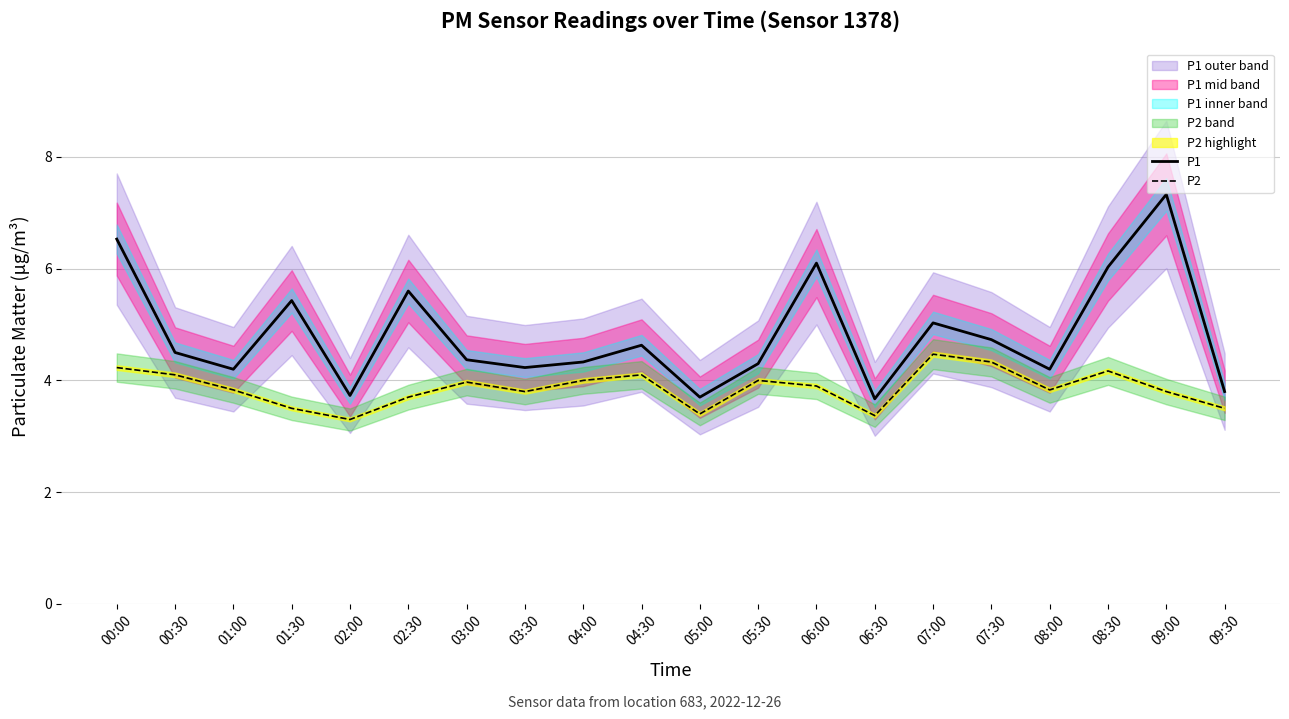

Between 00:30 and 06:30, which series saw the biggest shift?

P1